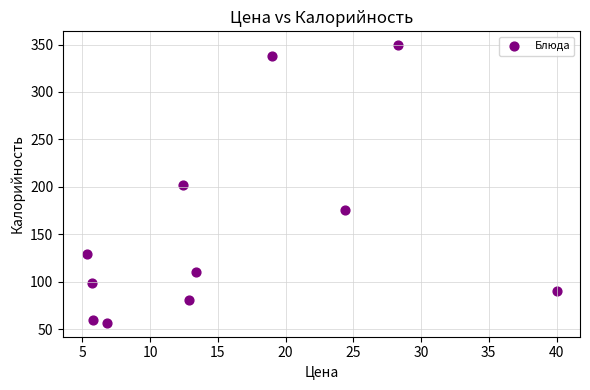

What is the average Y value?

153.8